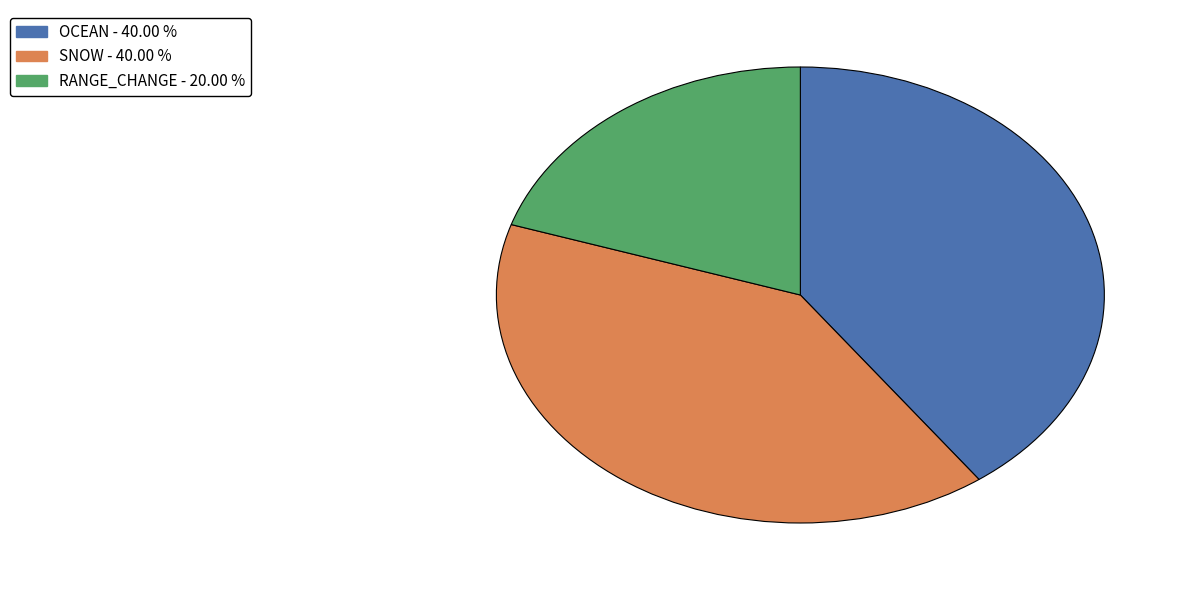

Combined, do SNOW and RANGE_CHANGE account for over 50%?

Yes